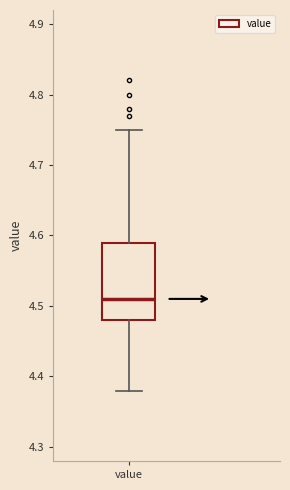

Where does the lower whisker of the box for value end on the y-axis? The values are not printed on the chart, so give them approximately, as read against the axis.

4.38